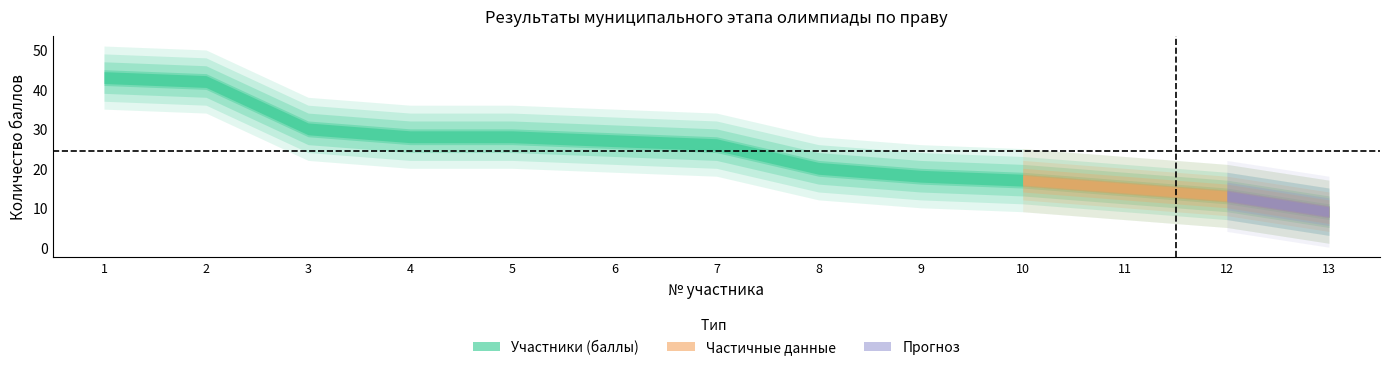

What is the difference between the values at 8 and 6?

7